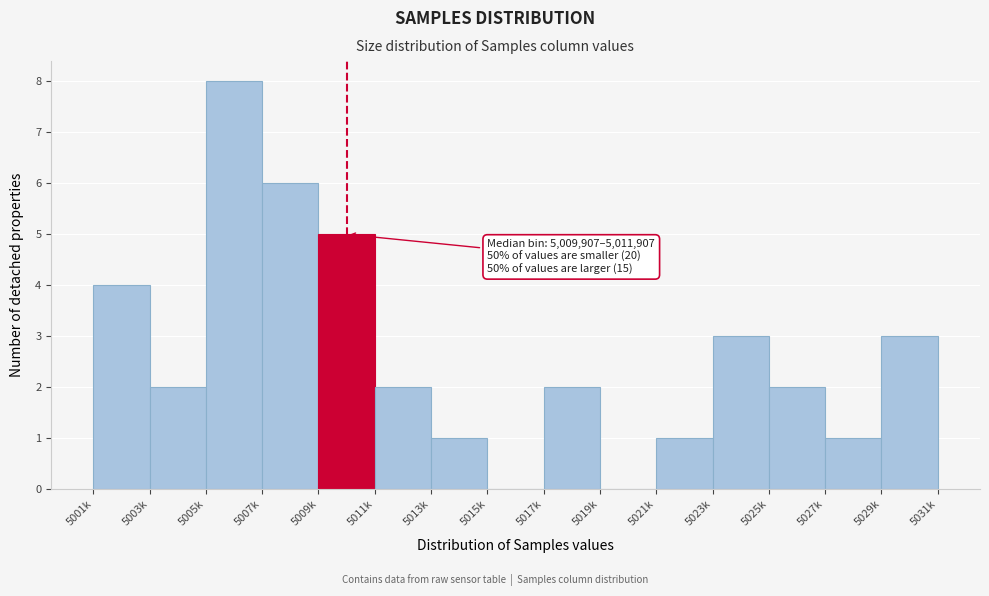

Reading left to right, list all the values displayed in this chart.

5001k=4	5003k=2	5005k=8	5007k=6	5009k=5	5011k=2	5013k=1	5015k=0	5017k=2	5019k=0	5021k=1	5023k=3	5025k=2	5027k=1	5029k=3